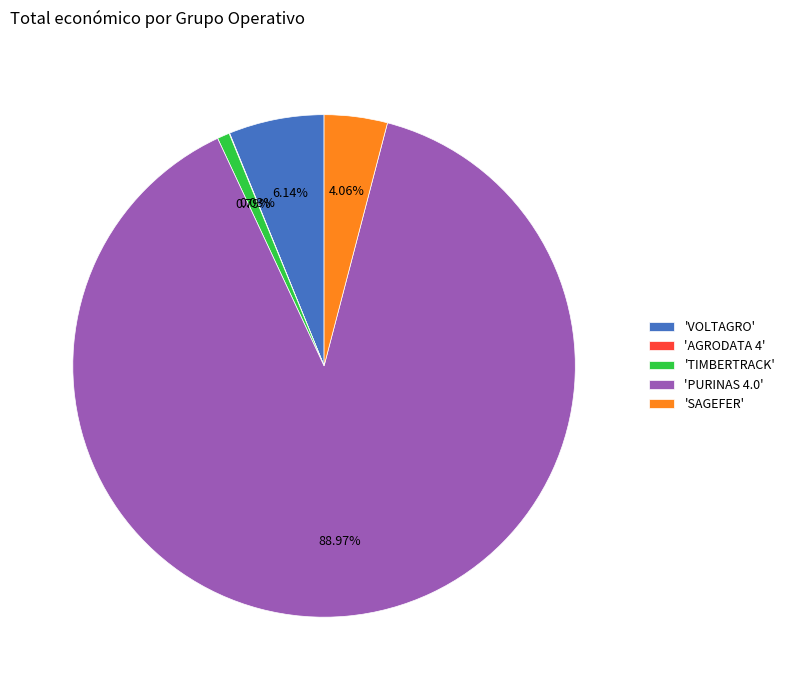

Is there any slice that represents more than half of the pie?

Yes